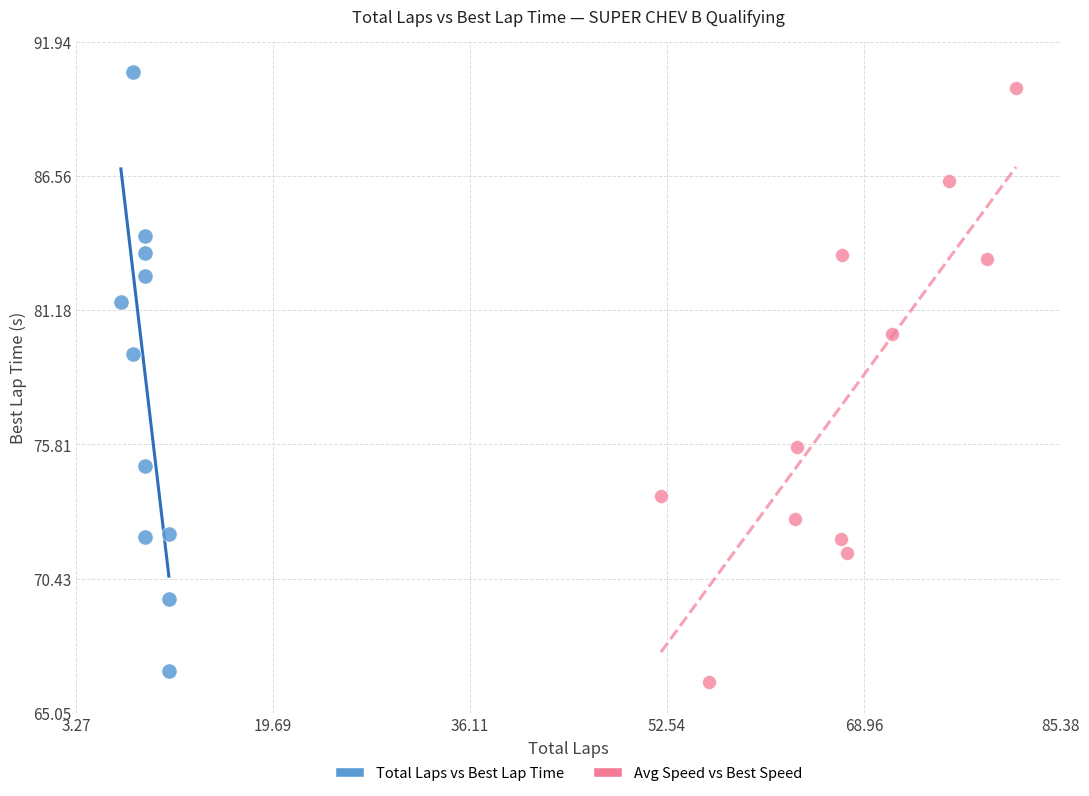

What are all the series names shown in the legend?

Total Laps vs Best Lap Time, Avg Speed vs Best Speed